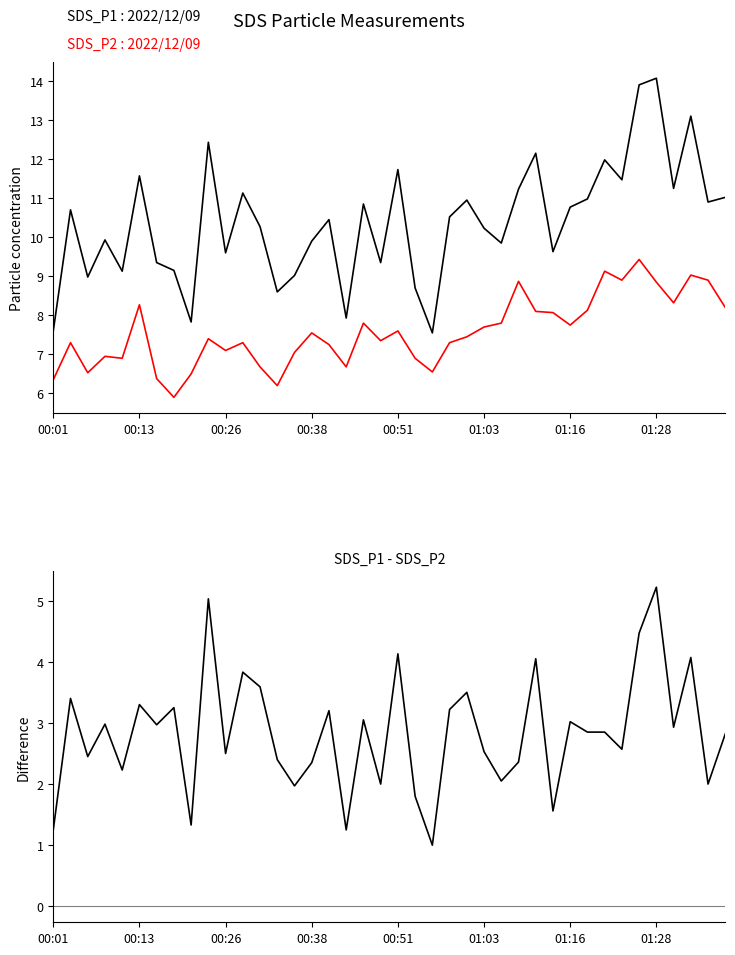

Is it true that the value at 28 is 4.1?

True